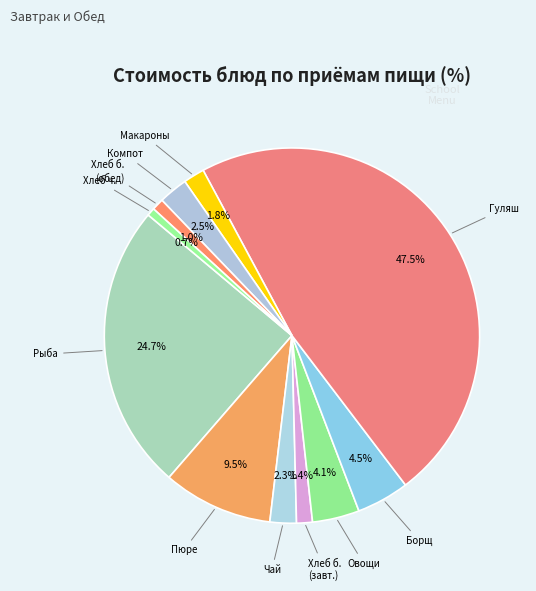

How many segments does this pie chart have?

11